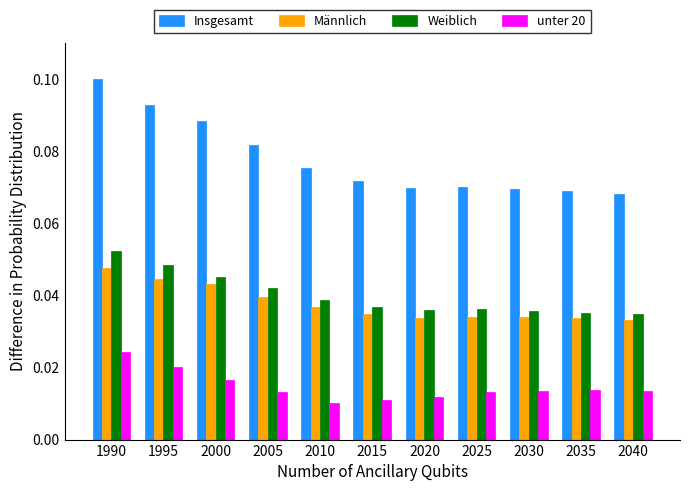

Is it true that Männlich equals 0.1 at 2035?

False